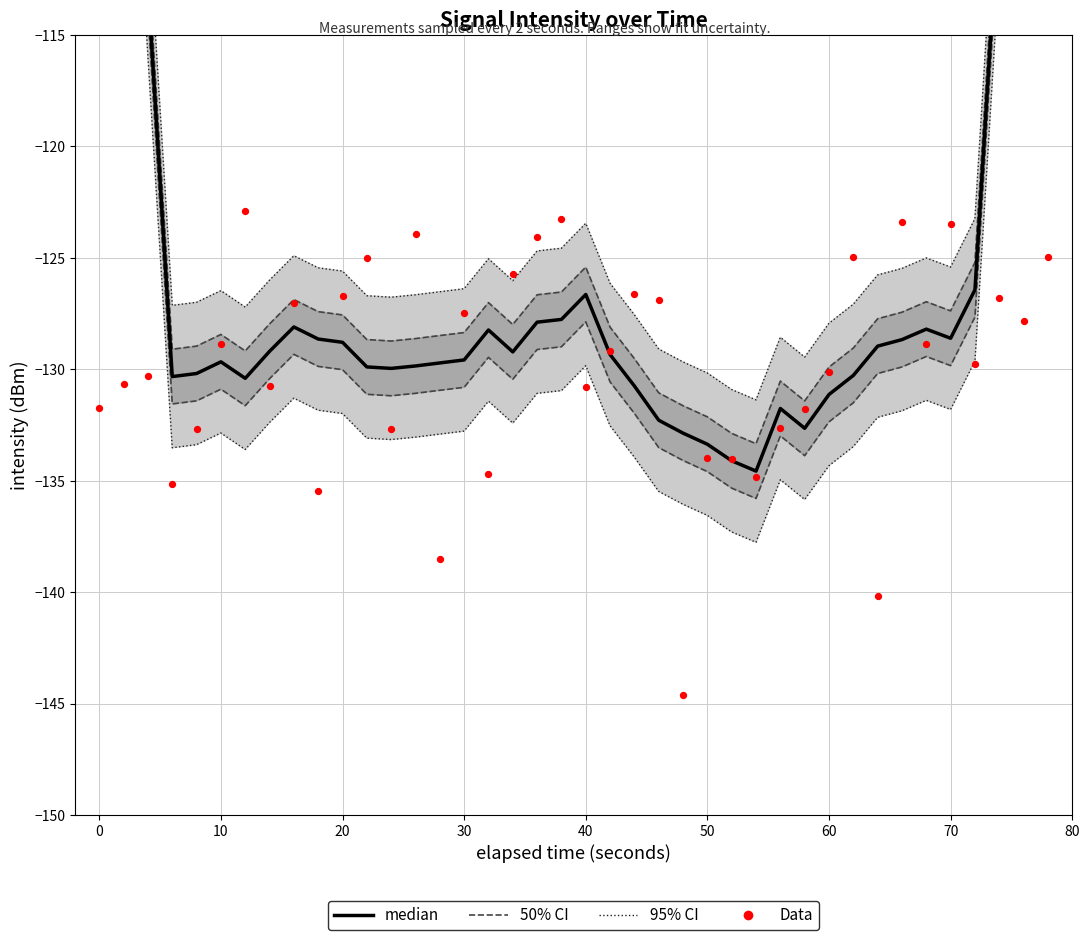

Which series reaches the minimum Y coordinate?

Data